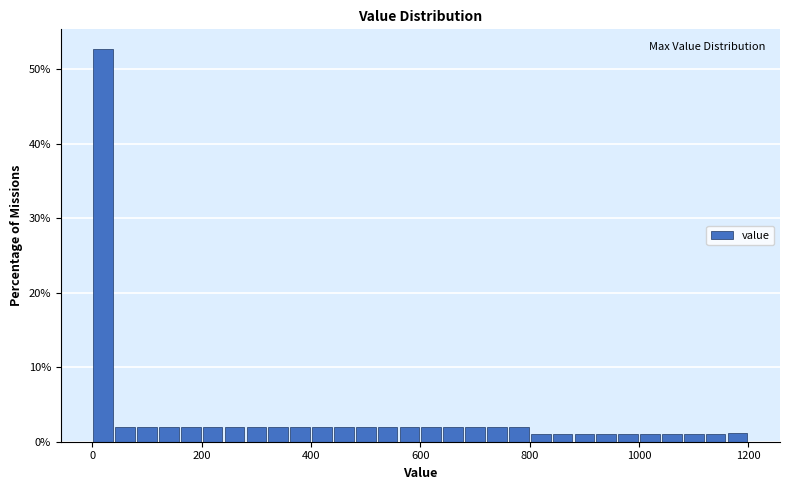

Read against the x-axis, roughly where is the centre of the tallest bar?

20